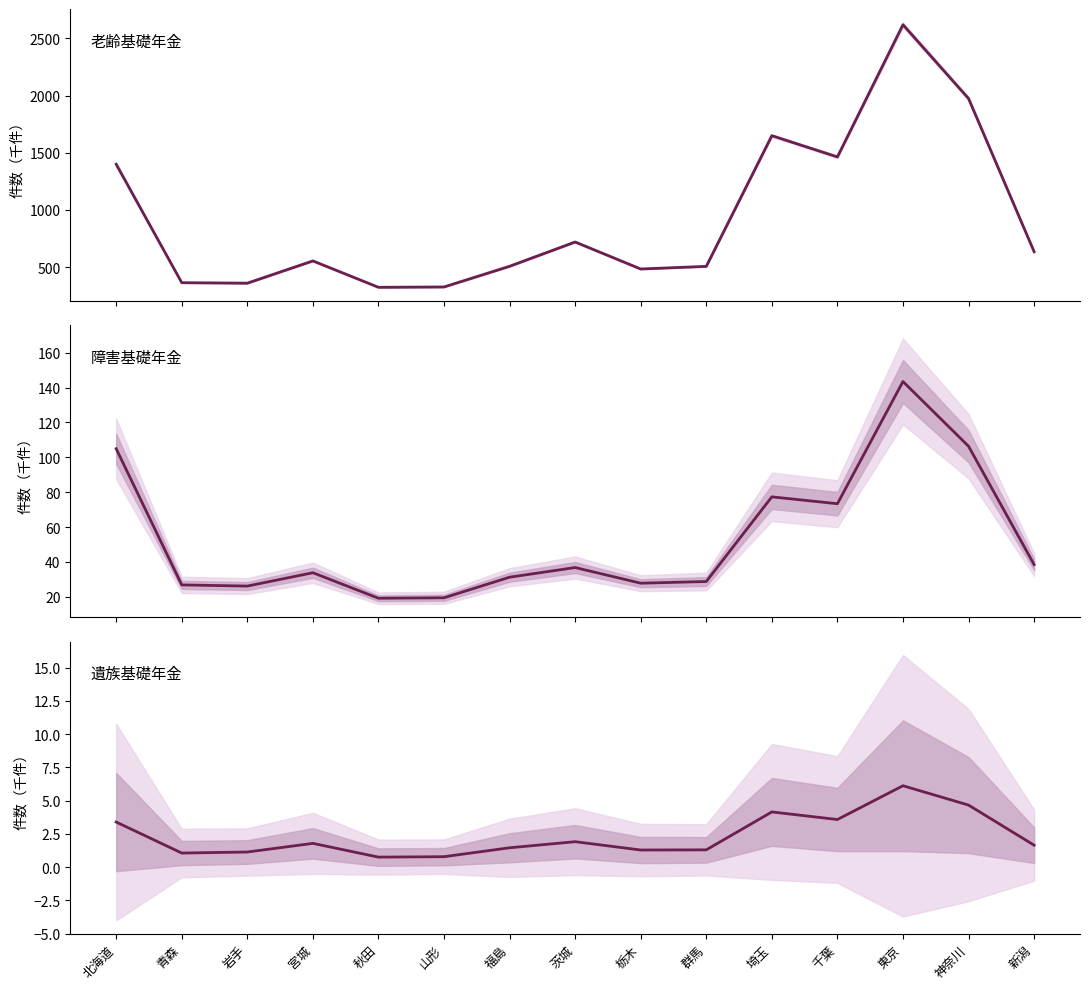

True or false: 遺族基礎年金（件数） and 老齢基礎年金（件数） cross at least once.

False